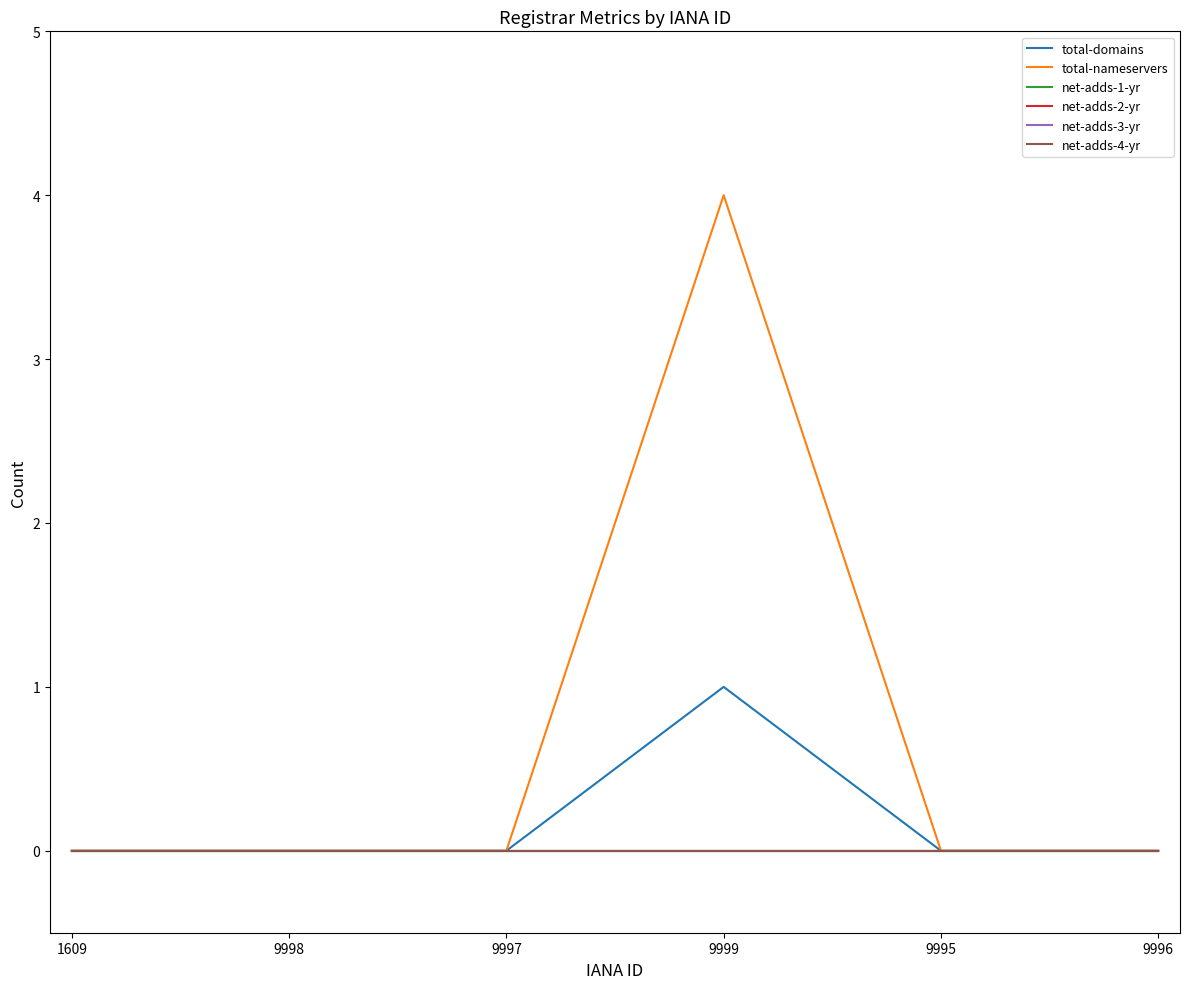

List the series in order of their peak value, lowest first.

net-adds-1-yr, net-adds-2-yr, net-adds-3-yr, net-adds-4-yr, total-domains, total-nameservers